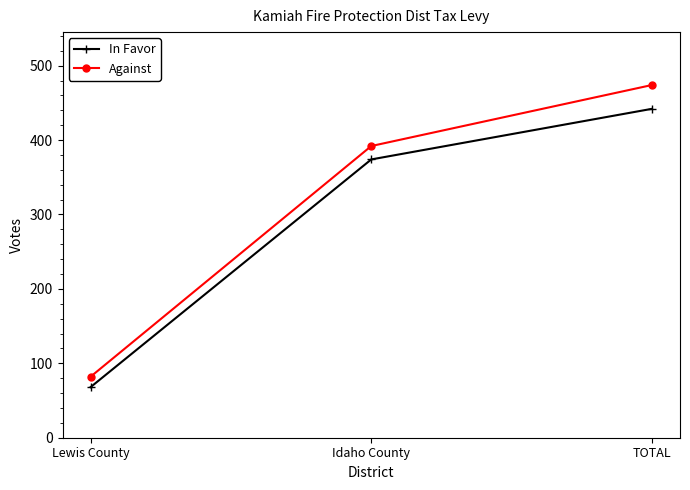

Reading left to right, list all the values displayed in this chart.

In Favor: 68	374	442
Against: 82	392	474